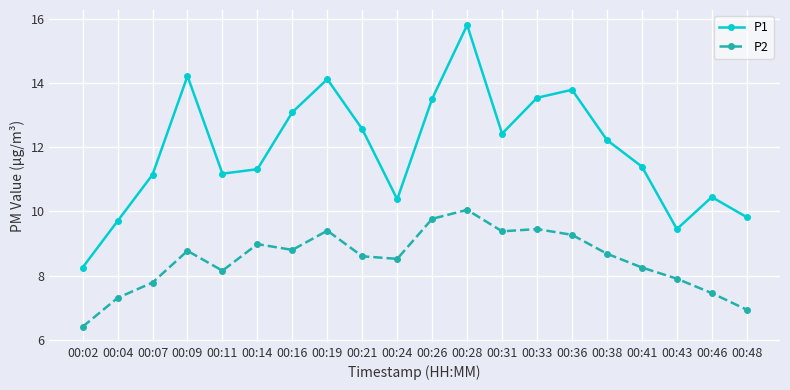

How many values in the P1 series are below 12?

10